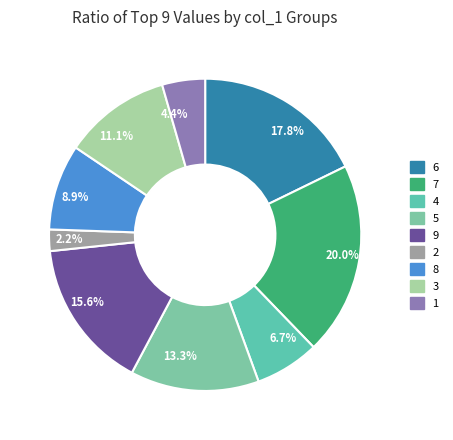

Rank the categories by value from highest to lowest.

7, 6, 9, 5, 3, 8, 4, 1, 2